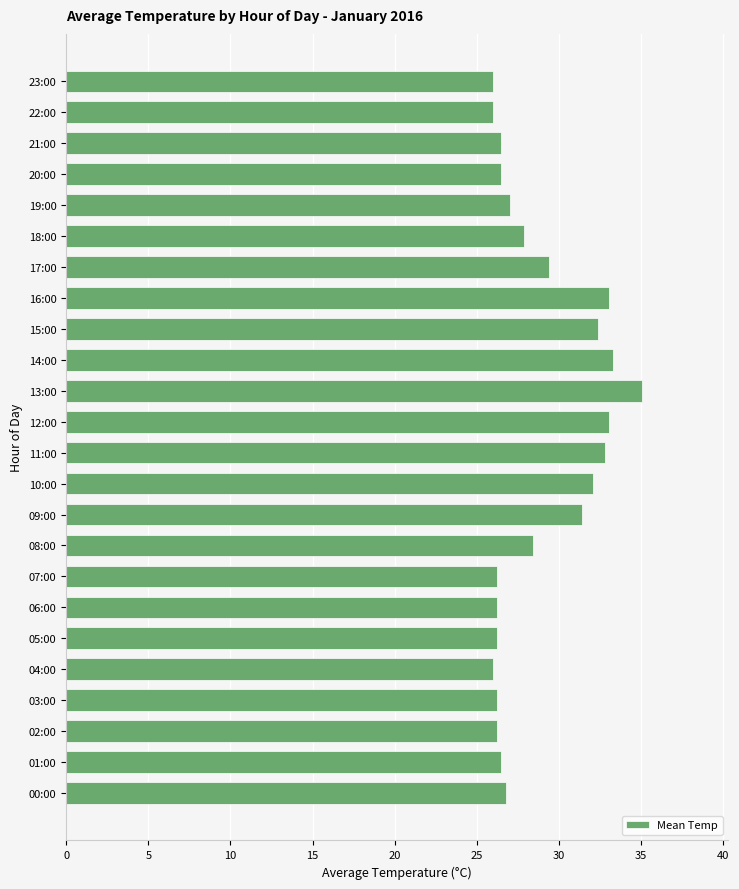

What is the minimum value shown in the chart?

26.0